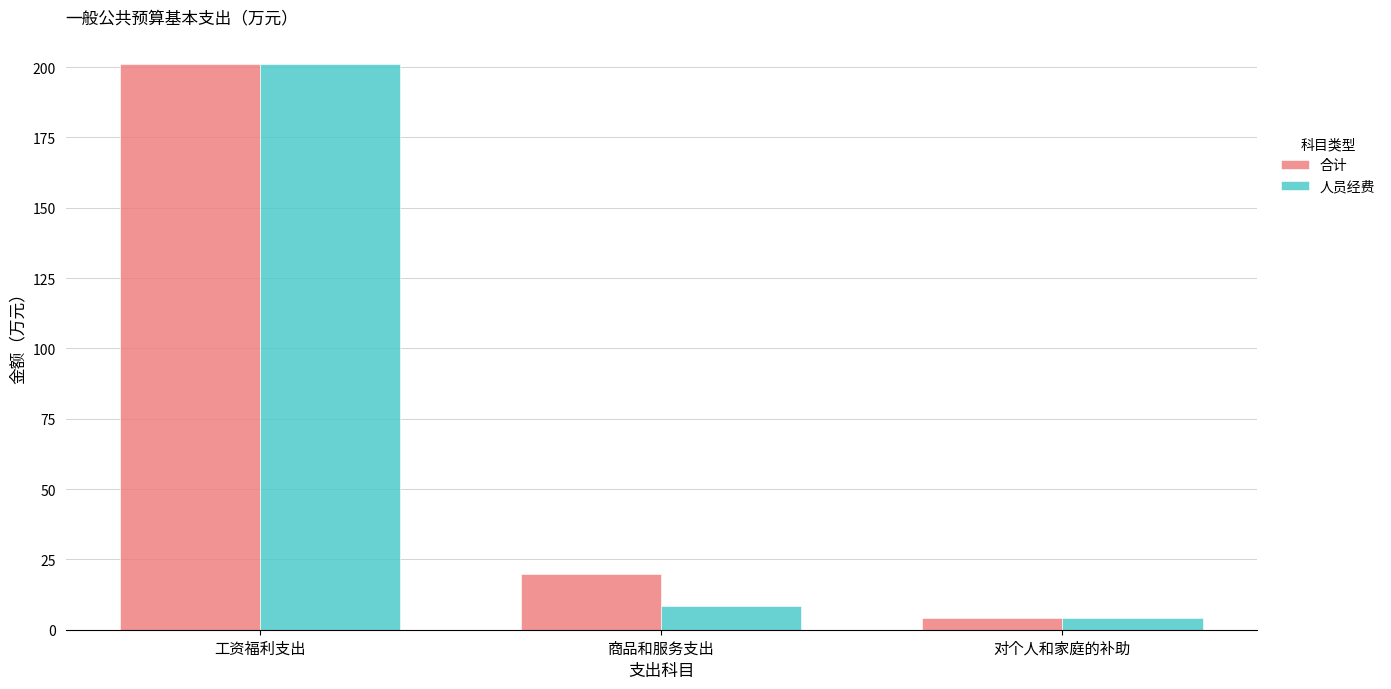

What is the difference between the second highest and minimum values in the 合计 series?

15.7